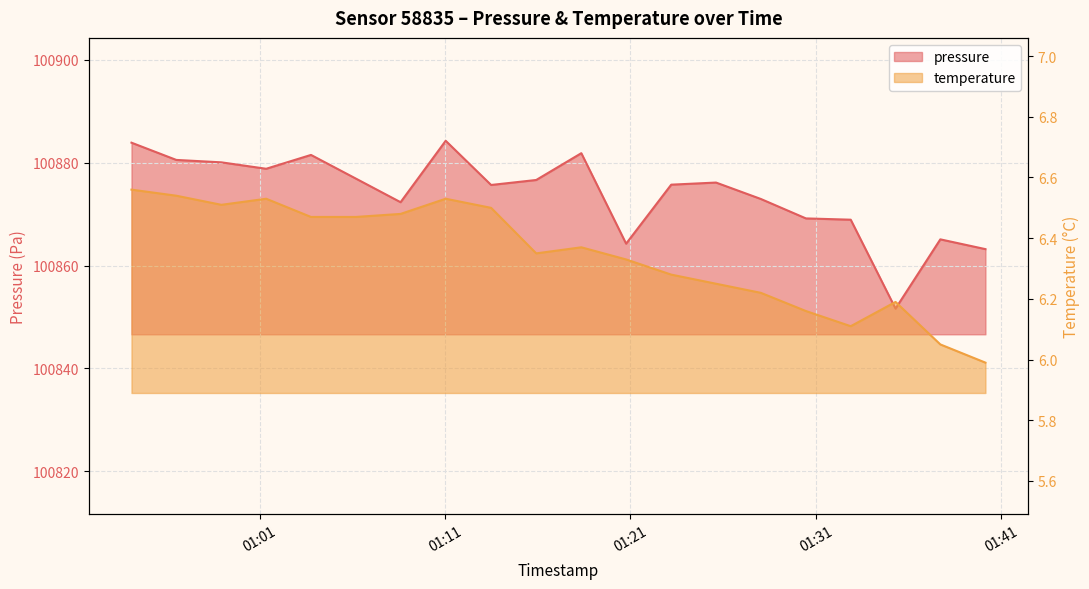

Which has a higher value, 2024-03-23T01:35:18 or 2024-03-23T01:18:21?

2024-03-23T01:18:21